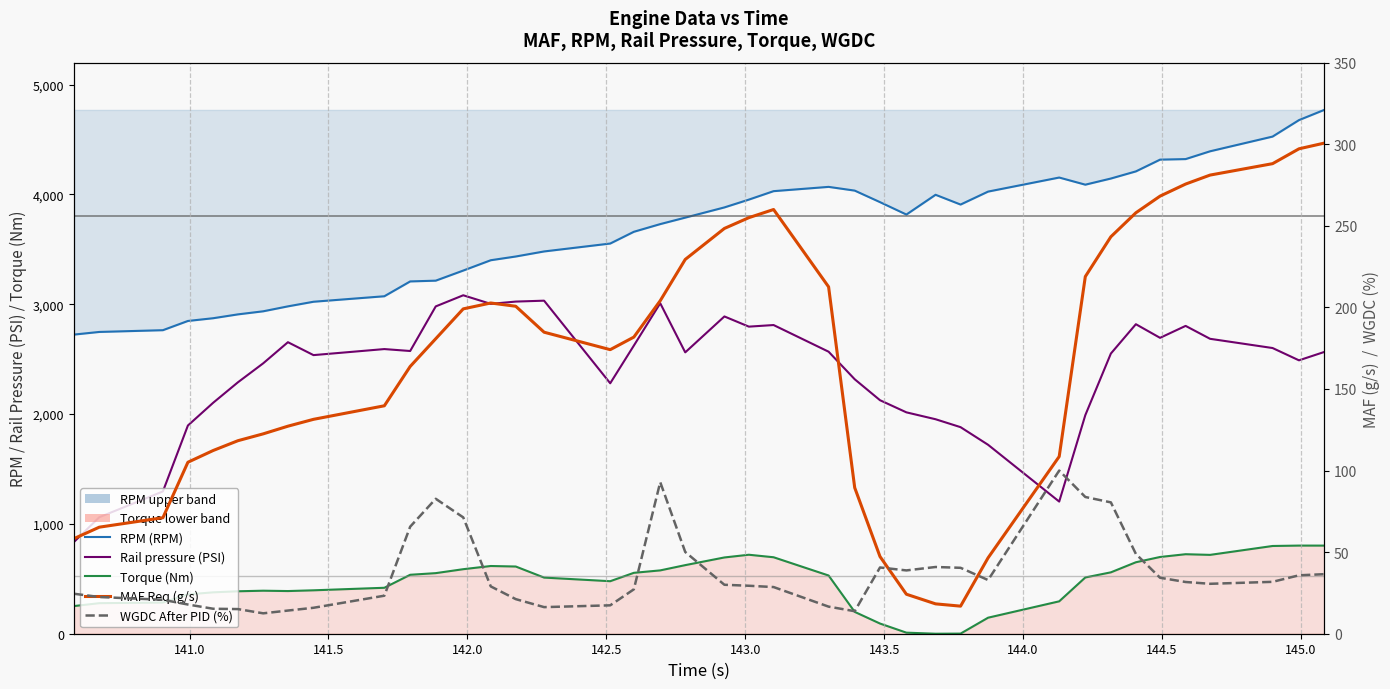

Reading right to left, list all the values displayed in this chart.

RPM (RPM): 4770.0	4677.0	4527.0	4393.0	4322.0	4317.0	4210.0	4145.0	4089.0	4154.0	4026.0	3908.0	3997.0	3817.0	3930.0	4035.0	4069.0	4030.0	3953.0	3882.0	3789.0	3730.0	3660.0	3553.0	3481.0	3435.0	3401.0	3307.0	3215.0	3208.0	3073.0	3023.0	2981.0	2936.0	2908.0	2873.0	2848.0	2764.0	2748.0	2724.0
Rail pressure (PSI): 2565.6	2489.5	2601.5	2685.5	2803.1	2694.3	2818.4	2551.4	1990.4	1203.3	1720.5	1880.9	1953.1	2015.8	2126.4	2317.1	2568.1	2810.8	2796.3	2889.1	2562.0	3009.4	2623.5	2280.5	3032.7	3024.5	3003.6	3081.9	2980.5	2574.4	2592.0	2537.0	2654.6	2462.3	2289.4	2103.3	1896.0	1295.8	1060.6	835.7
Torque (Nm): 802.4	802.6	798.9	718.0	724.0	698.8	650.8	559.0	512.3	295.0	145.9	1.1	0.0	9.7	92.7	198.9	530.1	696.3	719.2	694.5	624.6	576.7	554.5	478.2	511.2	612.0	616.6	587.6	551.7	536.7	418.4	395.3	388.5	391.7	386.5	376.9	358.4	283.8	278.2	251.9
MAF Req (g/s): 300.7	297.2	288.1	281.1	275.6	268.2	258.0	243.3	218.9	108.6	46.5	16.9	18.3	24.2	47.3	89.5	212.6	260.0	255.0	248.4	229.4	204.1	181.8	174.1	184.8	200.7	202.7	199.1	180.8	163.8	139.7	131.4	127.2	122.5	118.3	112.3	105.1	71.1	65.3	58.3
WGDC After PID (%): 36.5	35.8	31.8	30.6	31.7	34.3	48.9	80.5	83.8	100.0	32.9	40.4	40.9	38.8	40.6	13.8	16.6	28.6	29.4	30.0	50.1	92.9	27.2	17.4	16.3	21.2	29.0	71.3	82.7	65.6	23.3	15.9	14.2	12.5	15.1	15.3	17.9	20.8	22.5	24.5